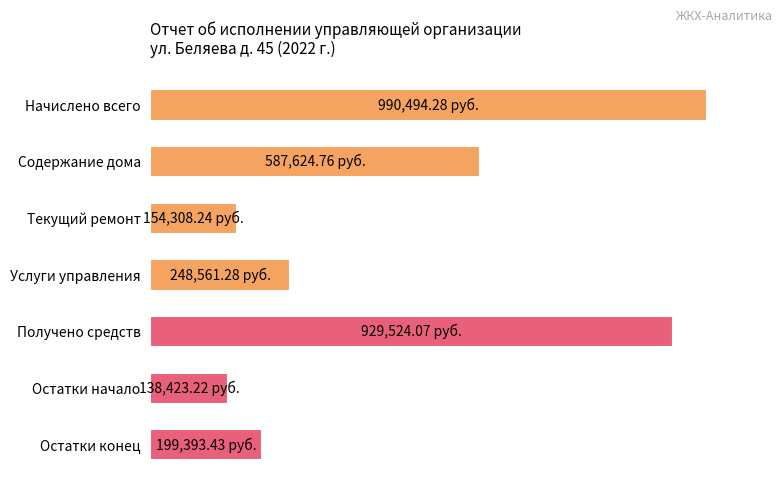

List the labels in order of value, largest first.

Начислено всего, Получено средств, Содержание дома, Услуги управления, Остатки конец, Текущий ремонт, Остатки начало